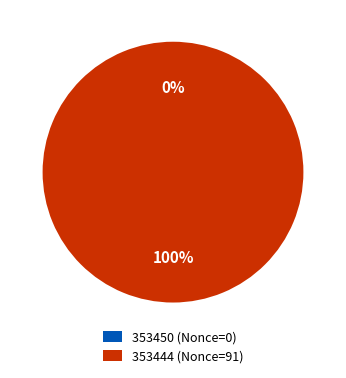

Is there any slice that represents more than half of the pie?

Yes